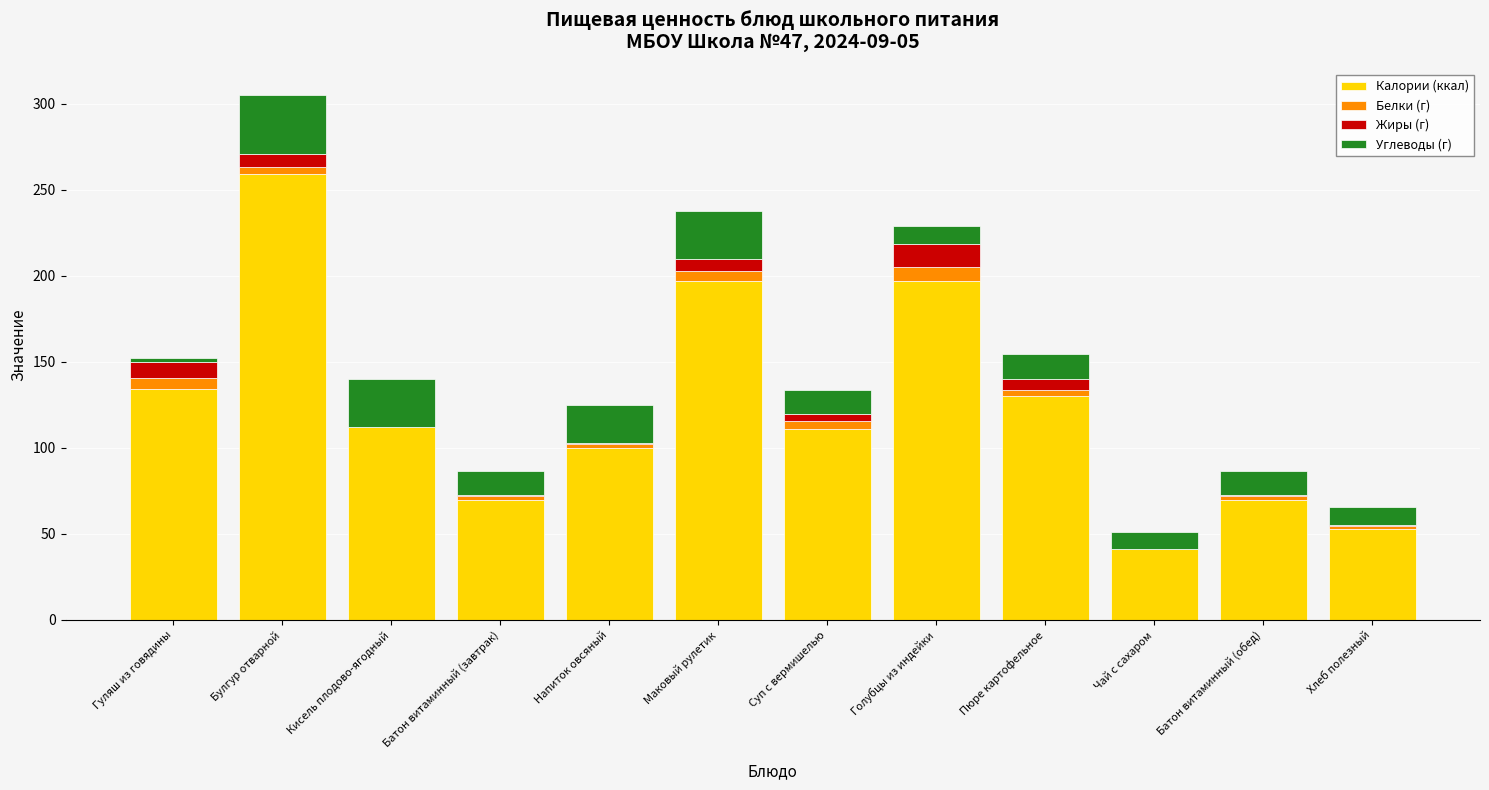

Which category has the highest value in the Калории (ккал) series?

Булгур отварной